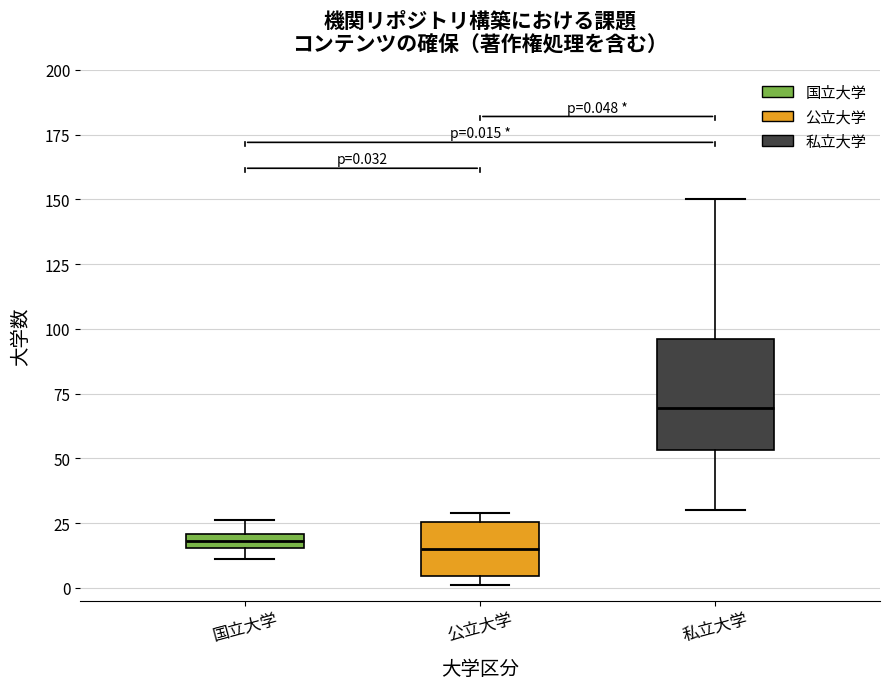

Which box's median line is the highest?

私立大学